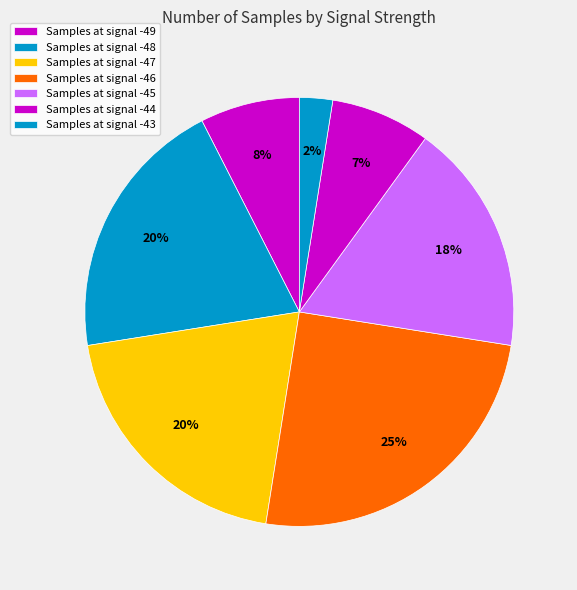

Is there a majority slice in this chart?

No